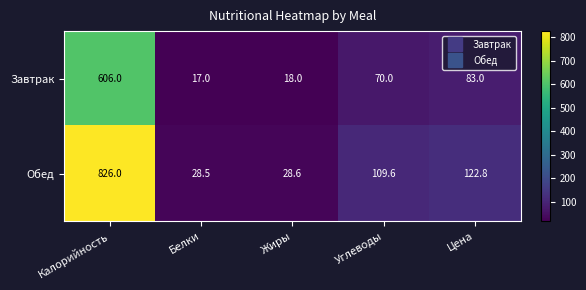

Where is Завтрак nearest to the value 311?

Цена